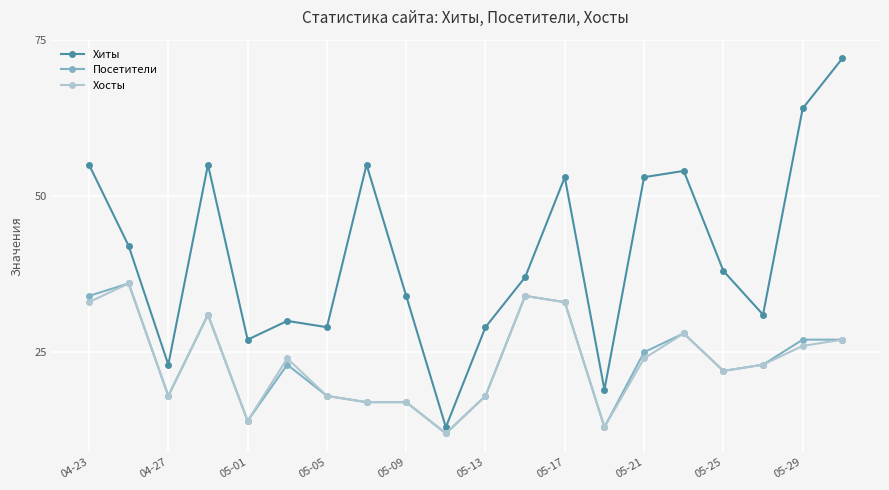

True or false: Посетители and Хиты intersect in this chart.

False